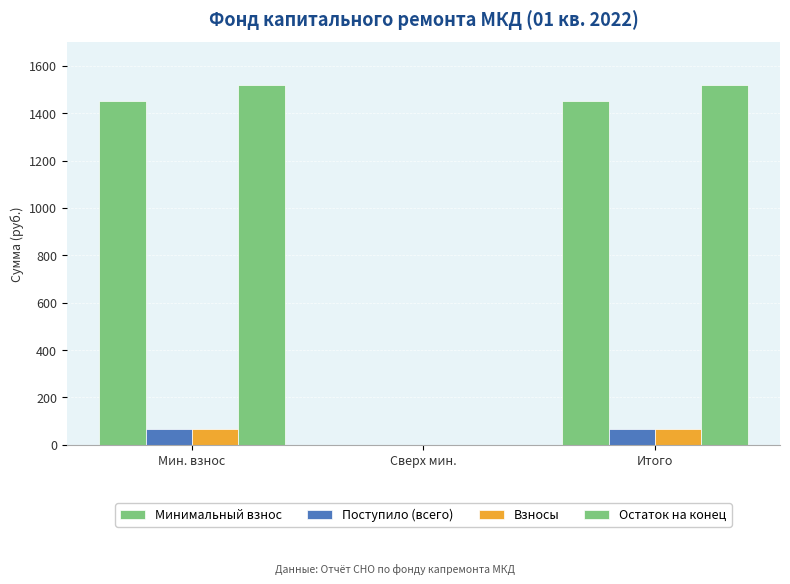

Is it true that Поступило (всего) equals 26.9 at Сверх мин.?

False